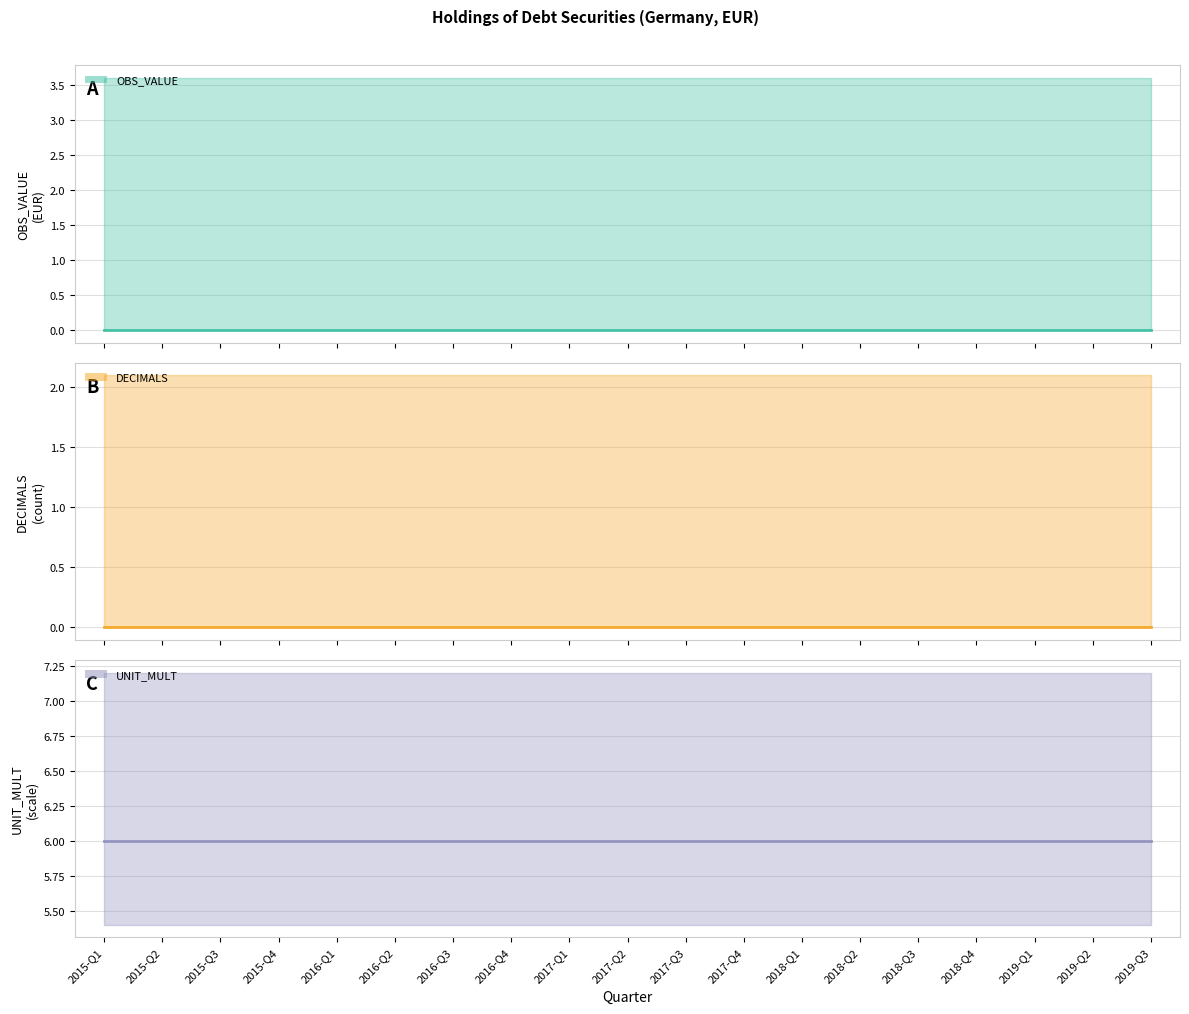

Which series has the widest spread of values?

OBS_VALUE